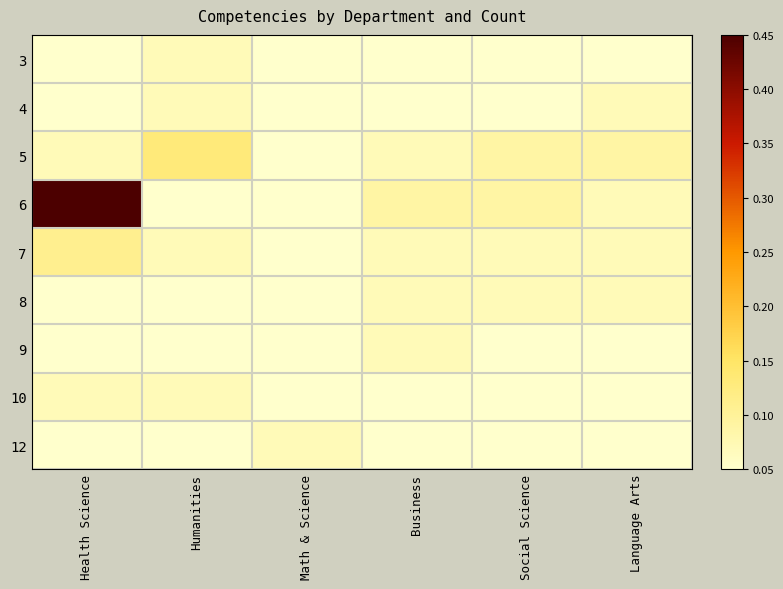

At how many categories does at least one series exceed 0?

6